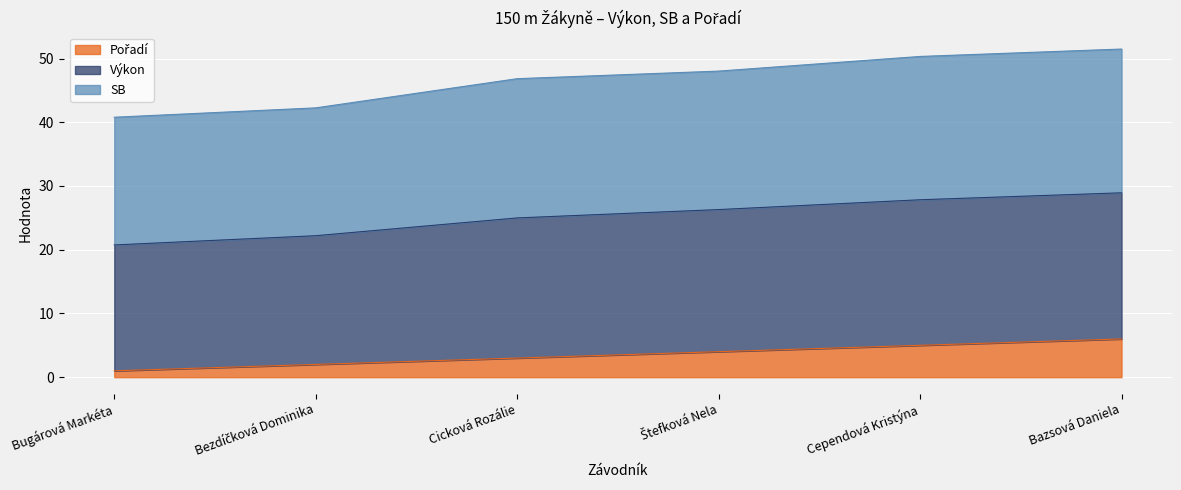

What is the total value across all series at Bazsová Daniela?

51.5